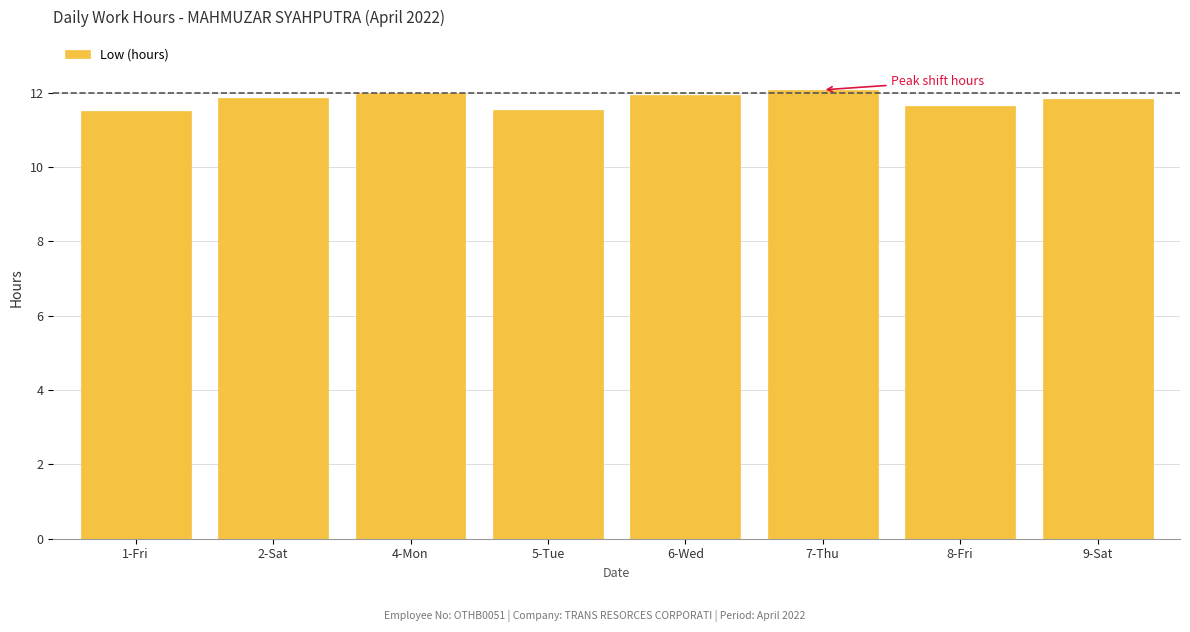

What is the label of the 7th bar from the right?

2-Sat